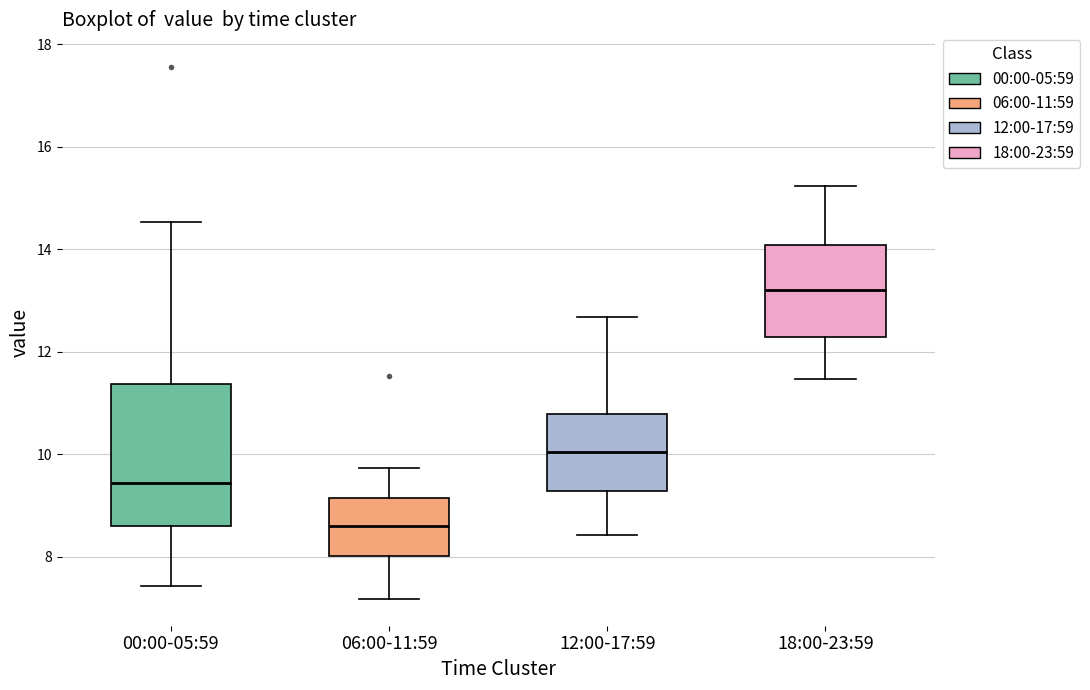

Reading left to right, transcribe this box plot: for each box, give where its median line is, the range the box spans, and where its two whiskers end, as read against the y-axis. The values are not printed on the chart, so give them approximately, as read against the axis.

00:00-05:59: median 9.4, box 8.6 to 11.4, whiskers 7.4 to 14.6
06:00-11:59: median 8.6, box 8.0 to 9.2, whiskers 7.2 to 9.8
12:00-17:59: median 10.0, box 9.2 to 10.8, whiskers 8.4 to 12.6
18:00-23:59: median 13.2, box 12.2 to 14.0, whiskers 11.4 to 15.2